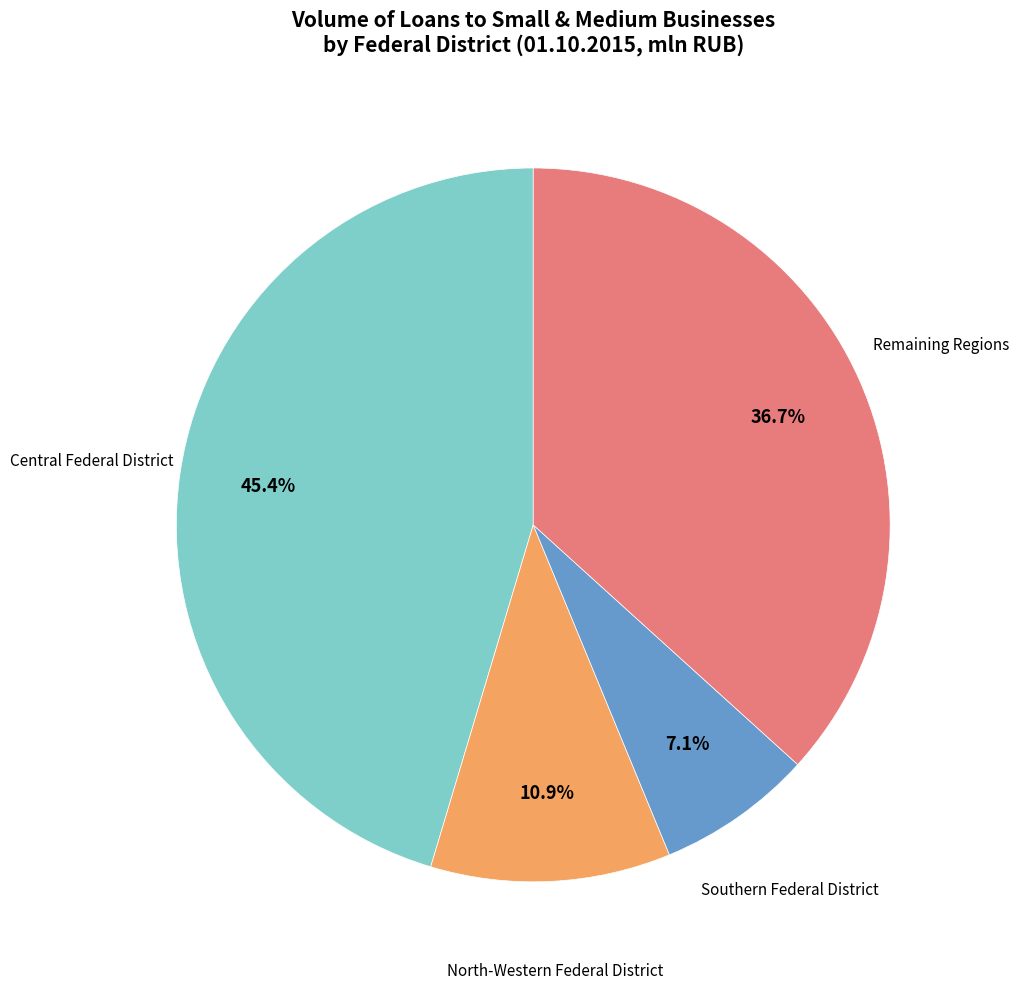

Which category has the biggest portion of the pie?

Central Federal District